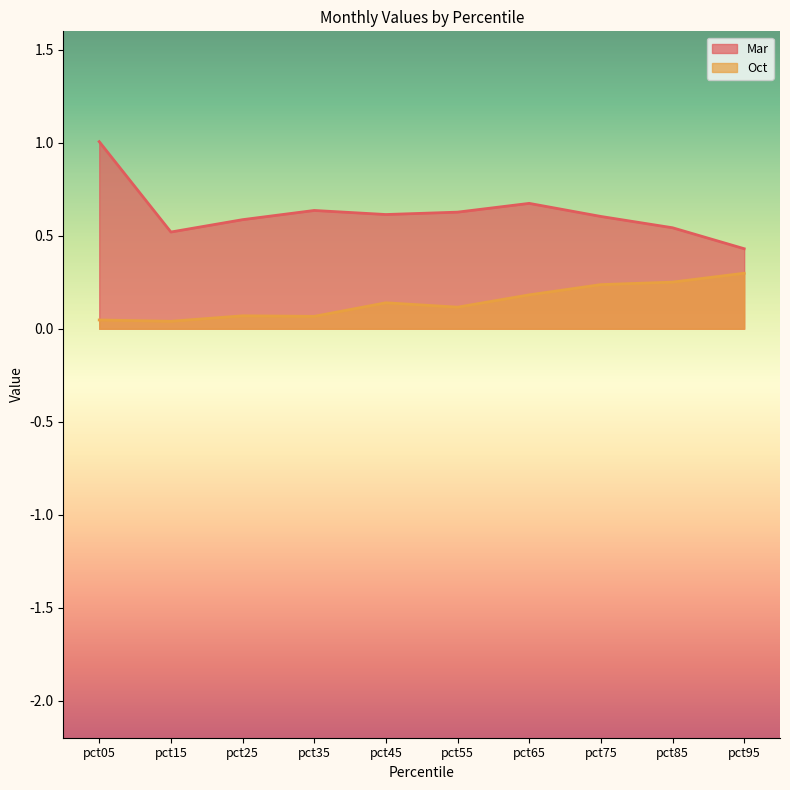

Reading left to right, extract all data points from this chart.

Mar: pct05=1.0	pct15=0.5	pct25=0.6	pct35=0.6	pct45=0.6	pct55=0.6	pct65=0.7	pct75=0.6	pct85=0.5	pct95=0.4
Oct: pct05=0.0	pct15=0.0	pct25=0.1	pct35=0.1	pct45=0.1	pct55=0.1	pct65=0.2	pct75=0.2	pct85=0.3	pct95=0.3